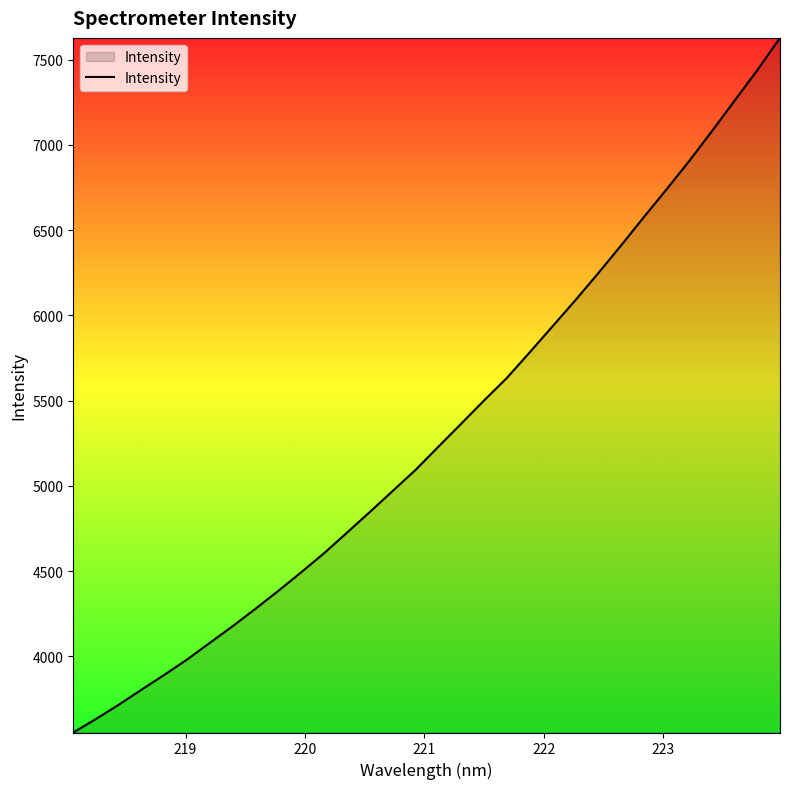

What is the greatest value displayed?

7628.2